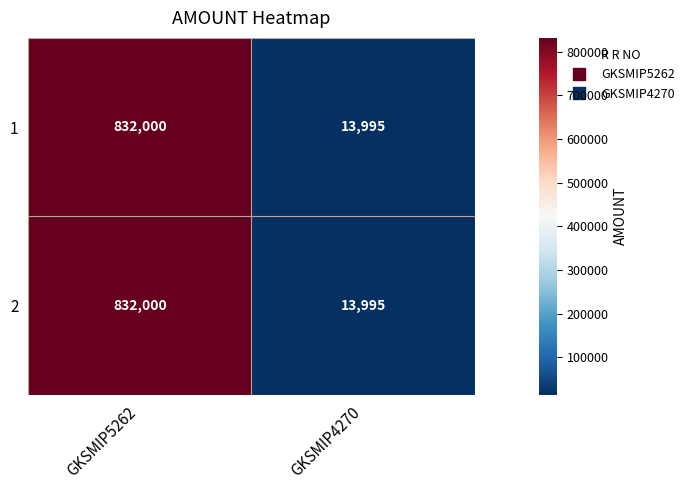

Reading left to right, what are all the values shown in this chart?

1: GKSMIP5262=832000	GKSMIP4270=13995
2: GKSMIP5262=832000	GKSMIP4270=13995